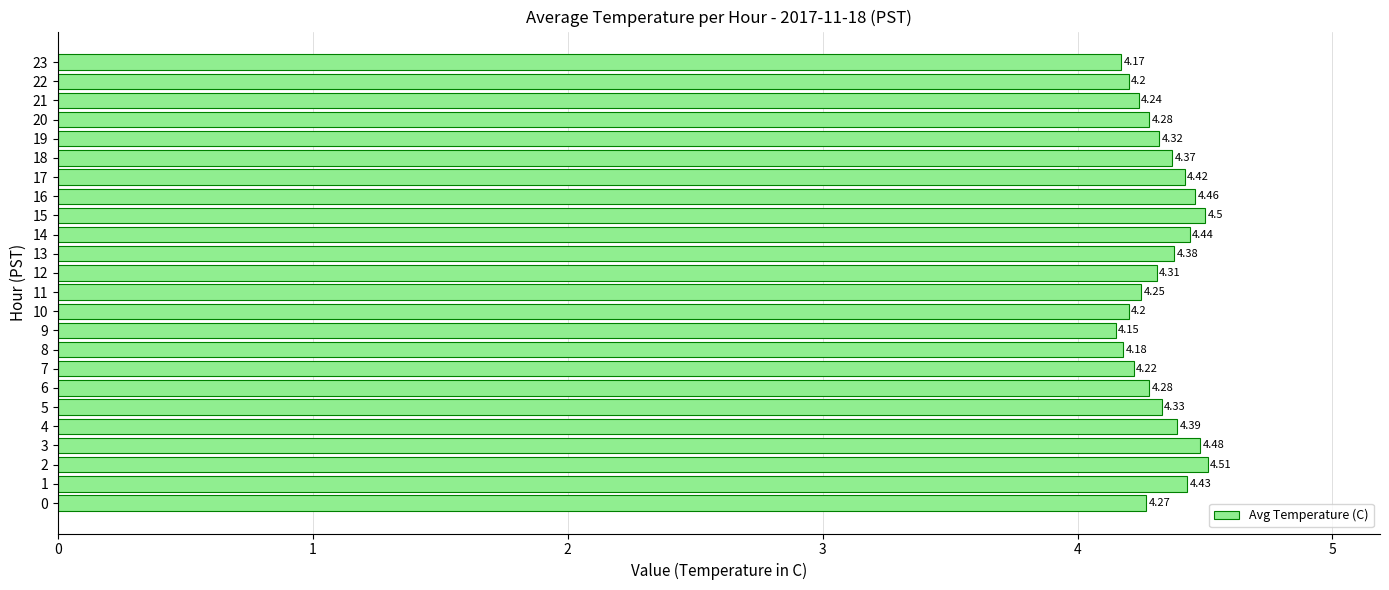

Which category has the highest value across all series?

2